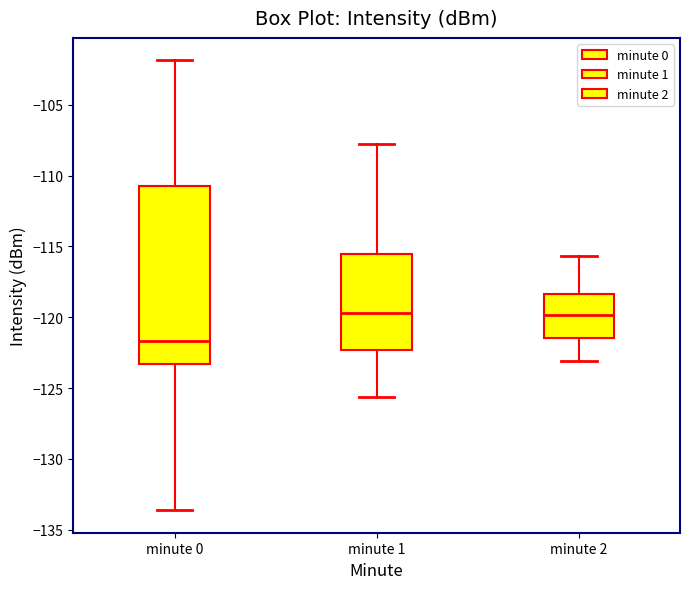

Comparing the boxes themselves (not the whiskers), which one is the tallest?

minute 0